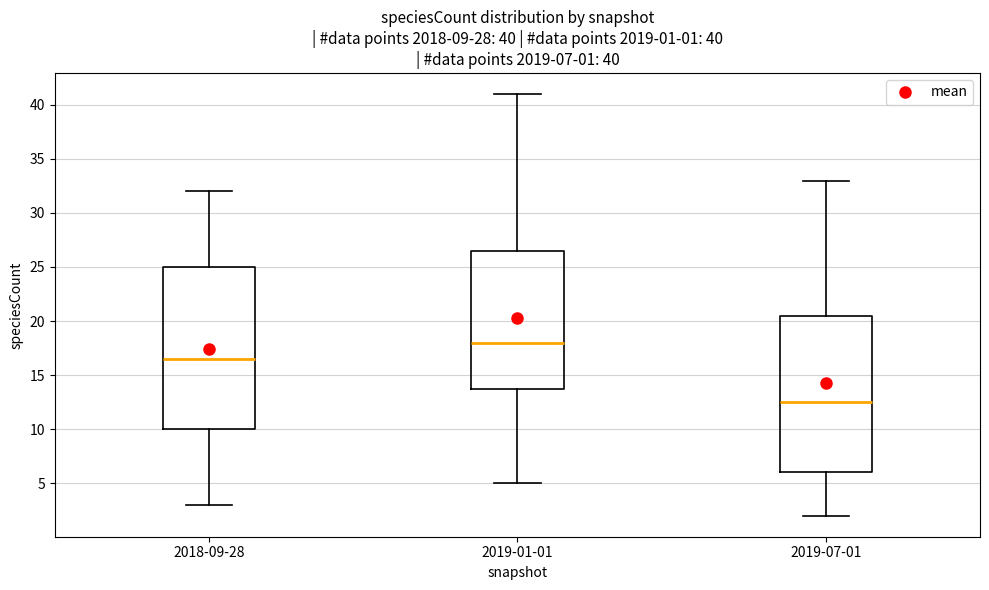

Which box's median line is the highest?

2019-01-01